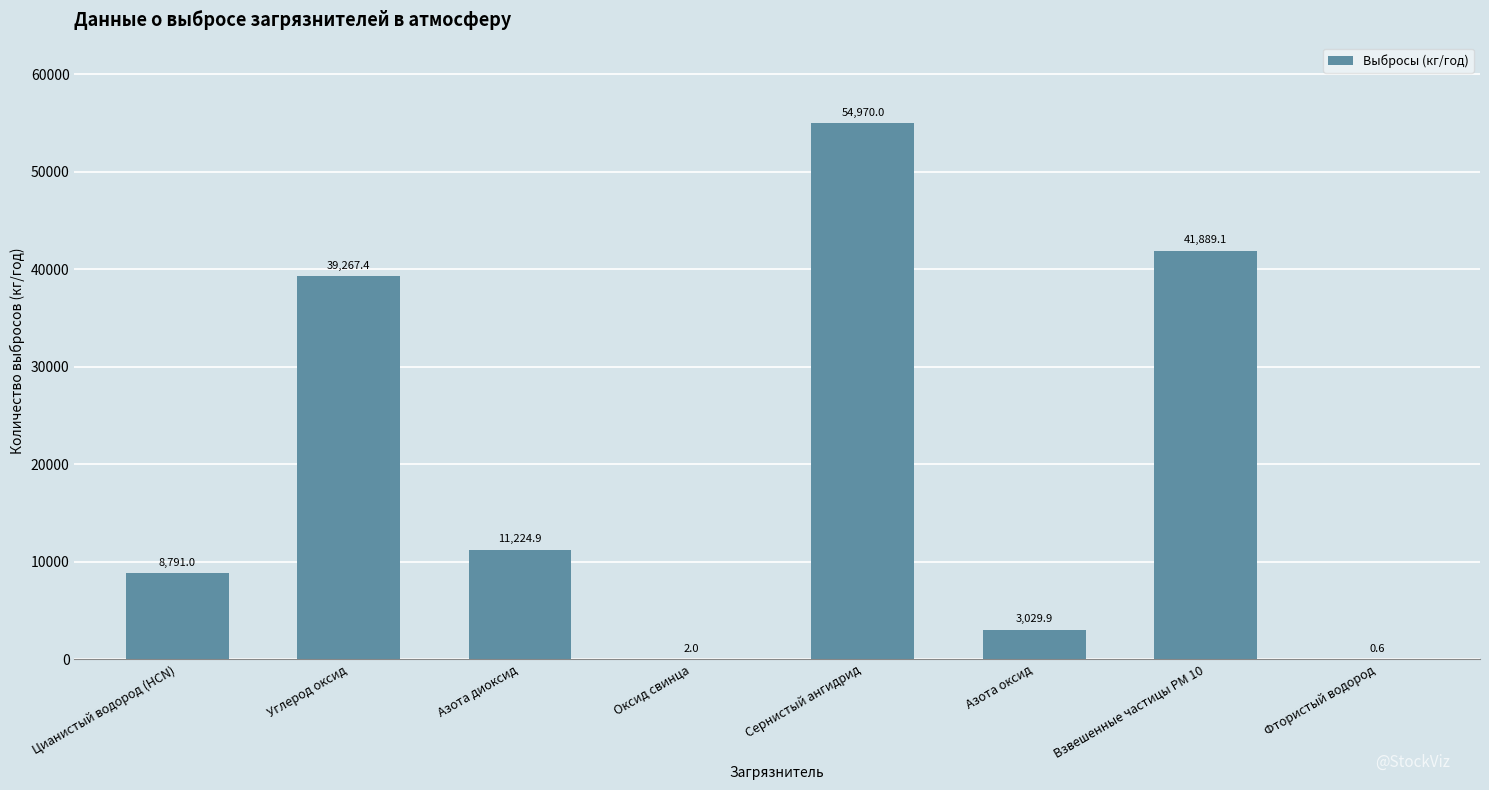

Approximately how many times larger is the value at Углерод оксид compared to Азота диоксид?

3.5